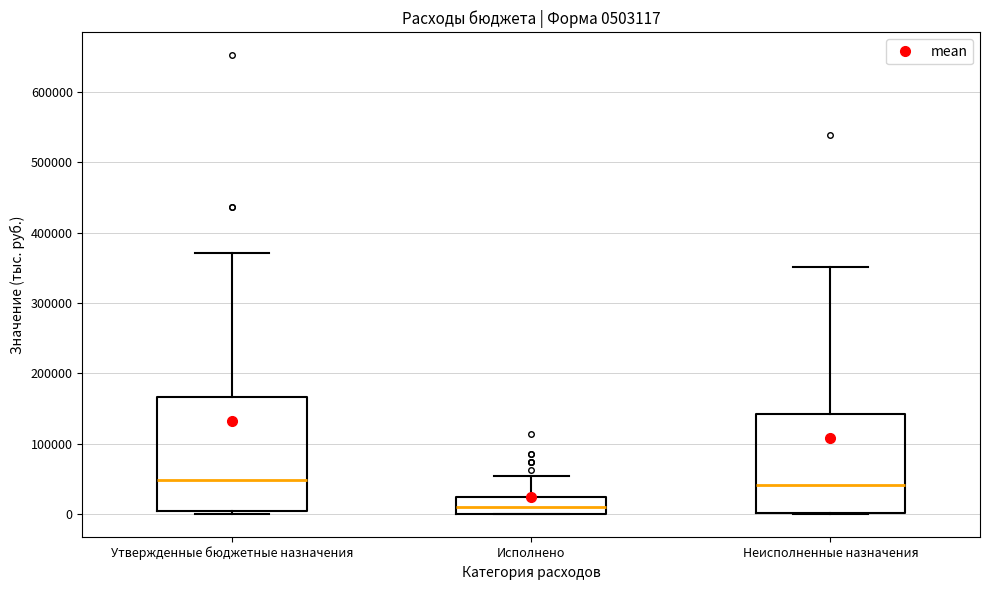

Where does the median line of the box for Утвержденные бюджетные назначения sit on the y-axis? The values are not printed on the chart, so give them approximately, as read against the axis.

50000